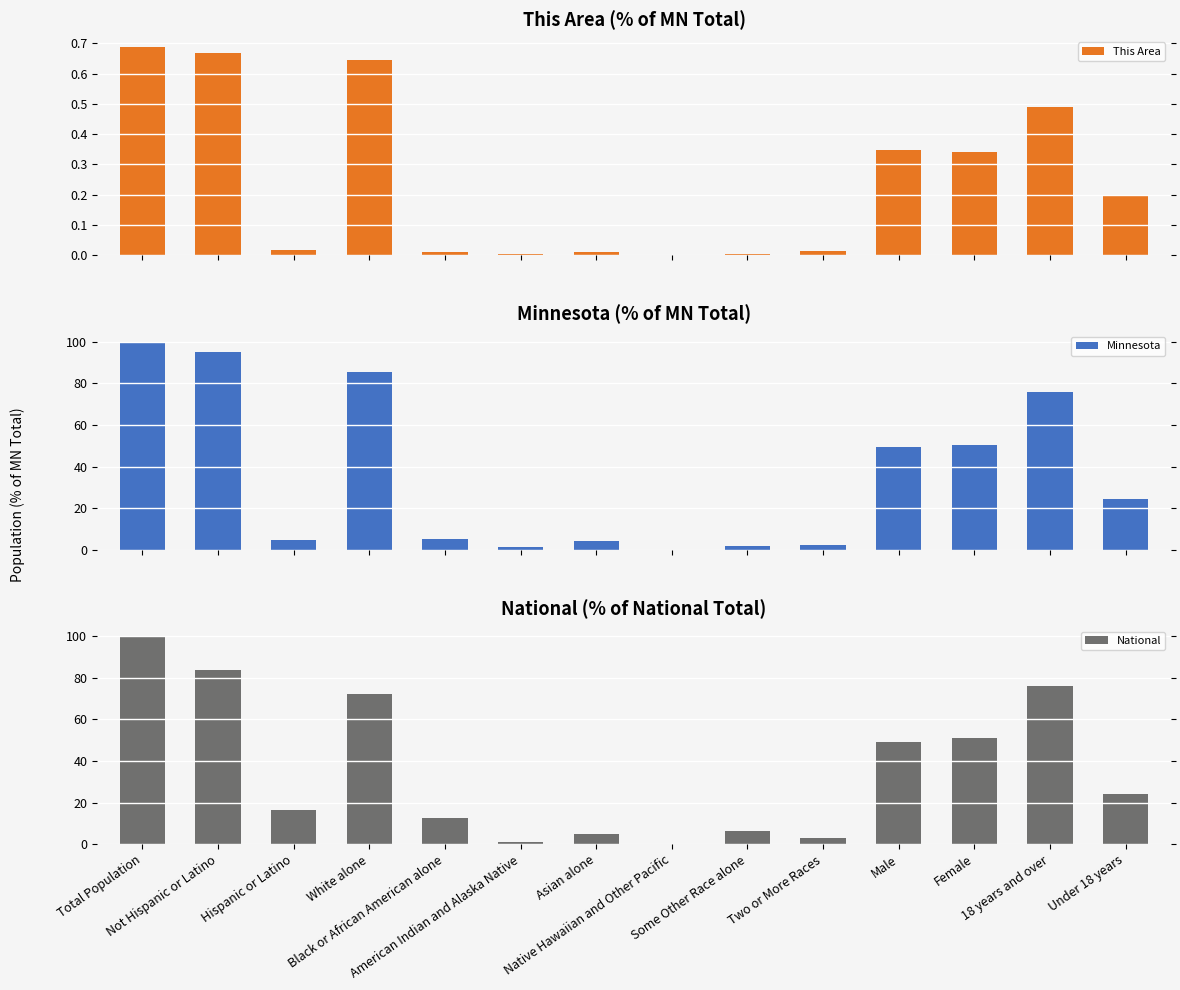

How many categories are shown in the chart?

14